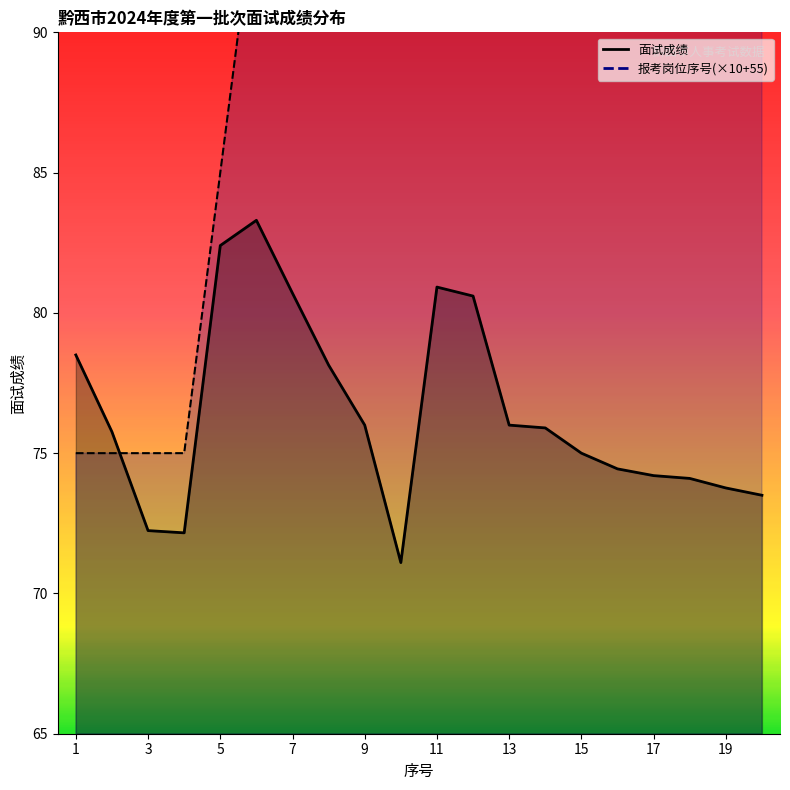

Which has a higher value, 12 or 11?

11